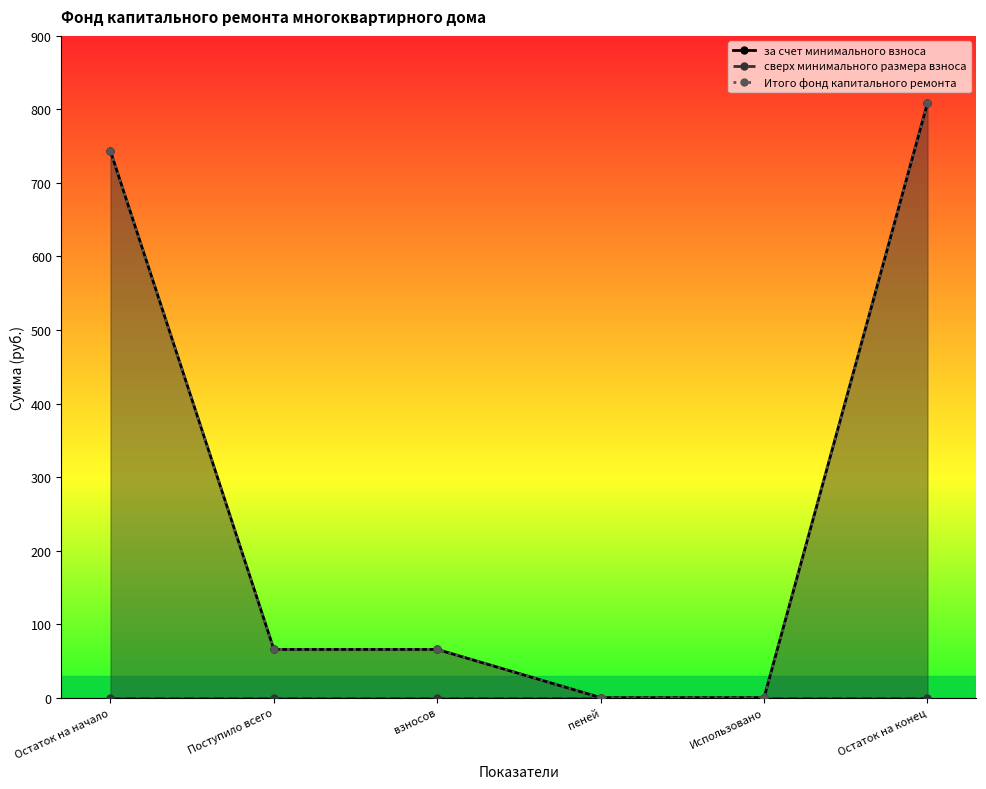

How many values in the за счет минимального взноса series exceed 65?

4